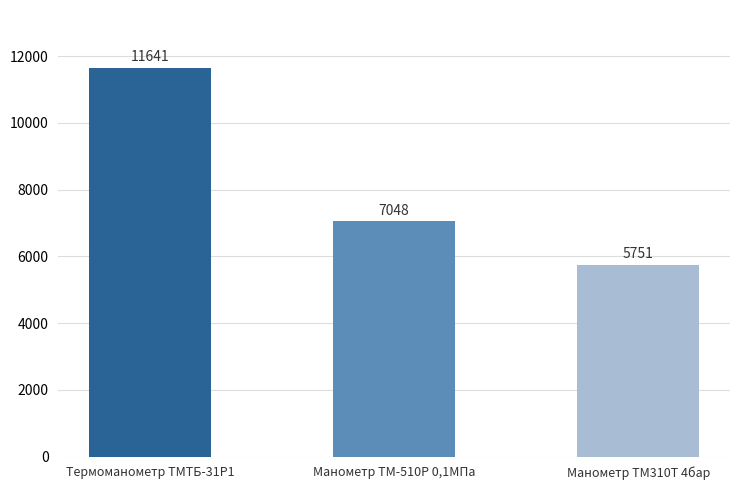

Is it true that the value at Манометр ТМ-510Р 0,1МПа is 2665?

False